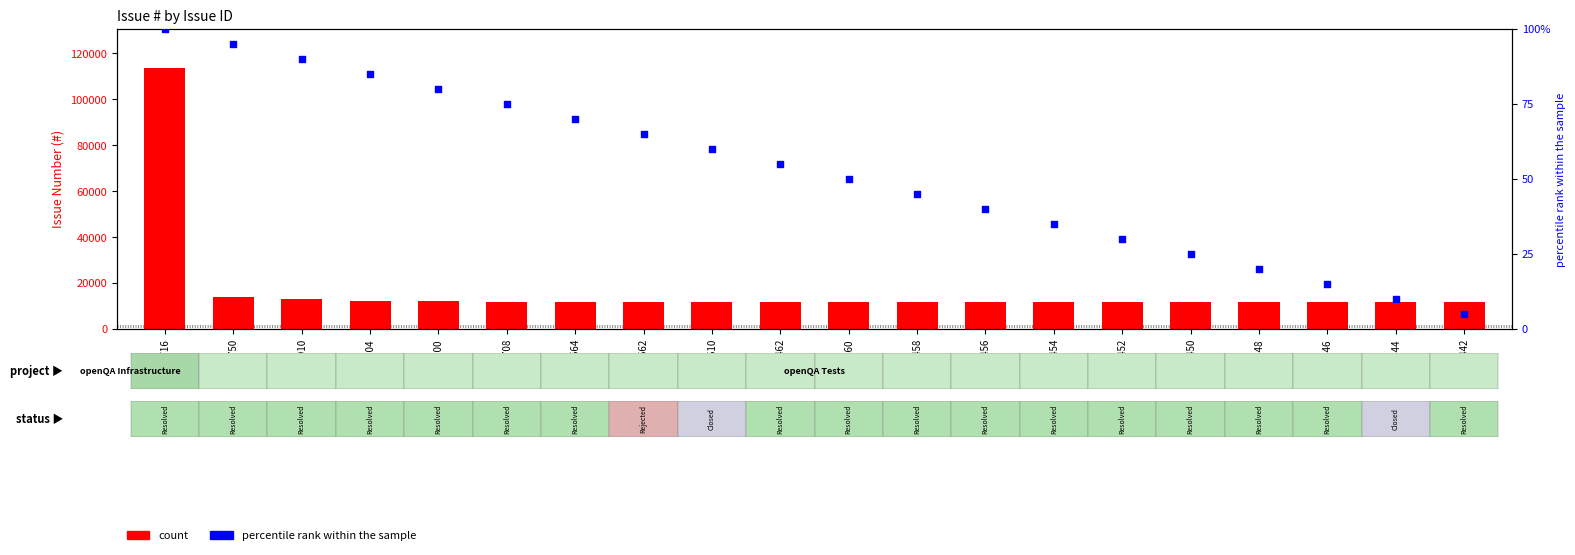

Which series has the largest Y range (max minus min)?

count